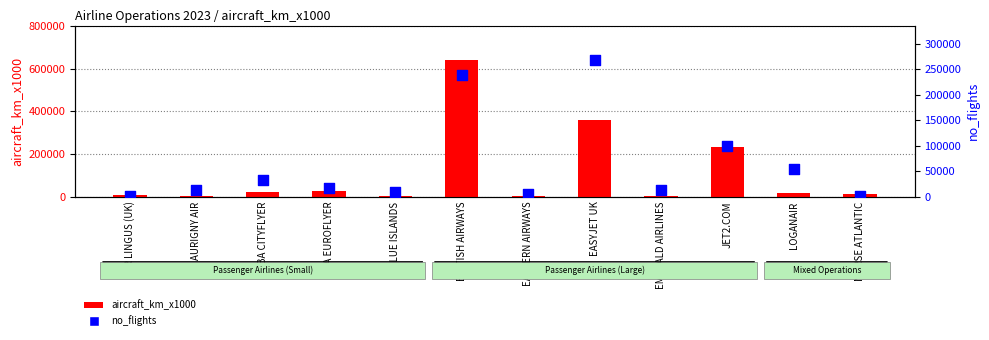

Which series has the largest Y range (max minus min)?

aircraft_km_x1000